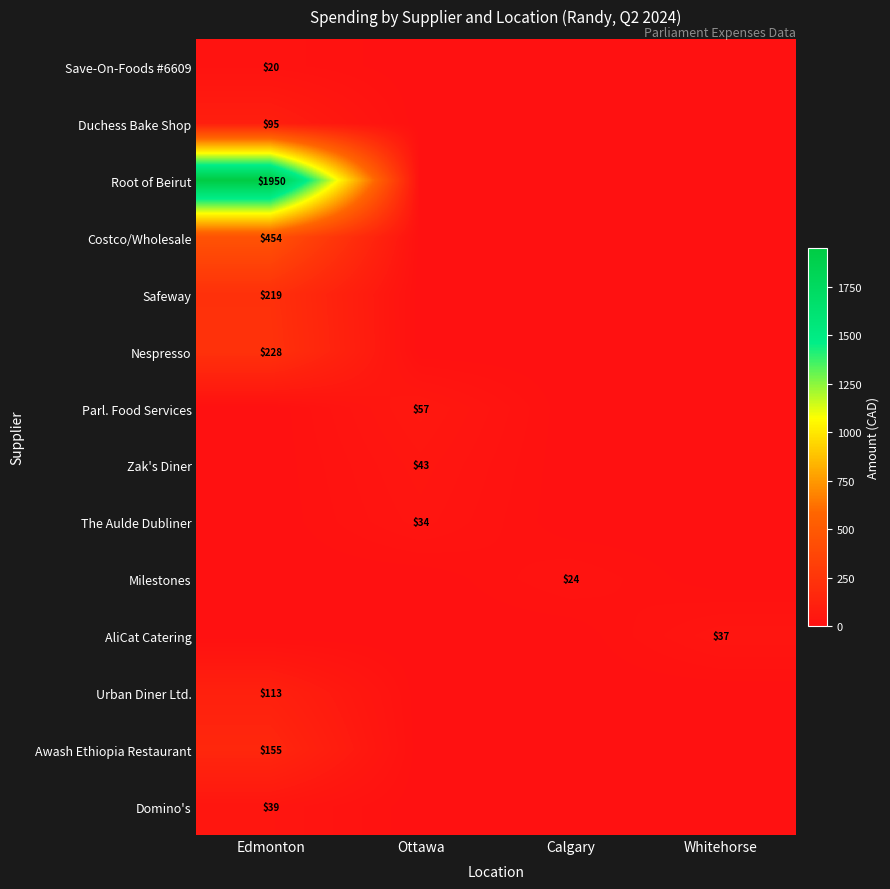

Which has a higher value, Edmonton or Calgary?

Edmonton